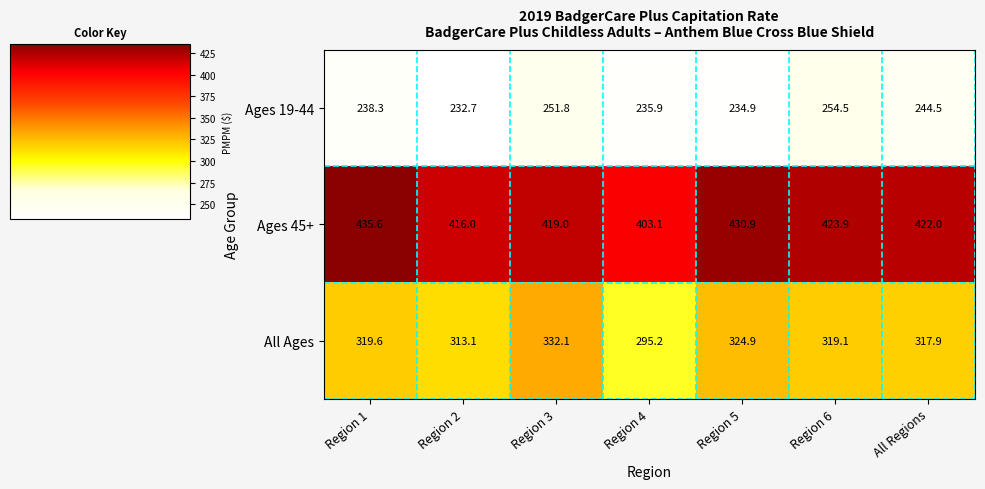

Which series changed the most between Region 2 and Region 4?

All Ages